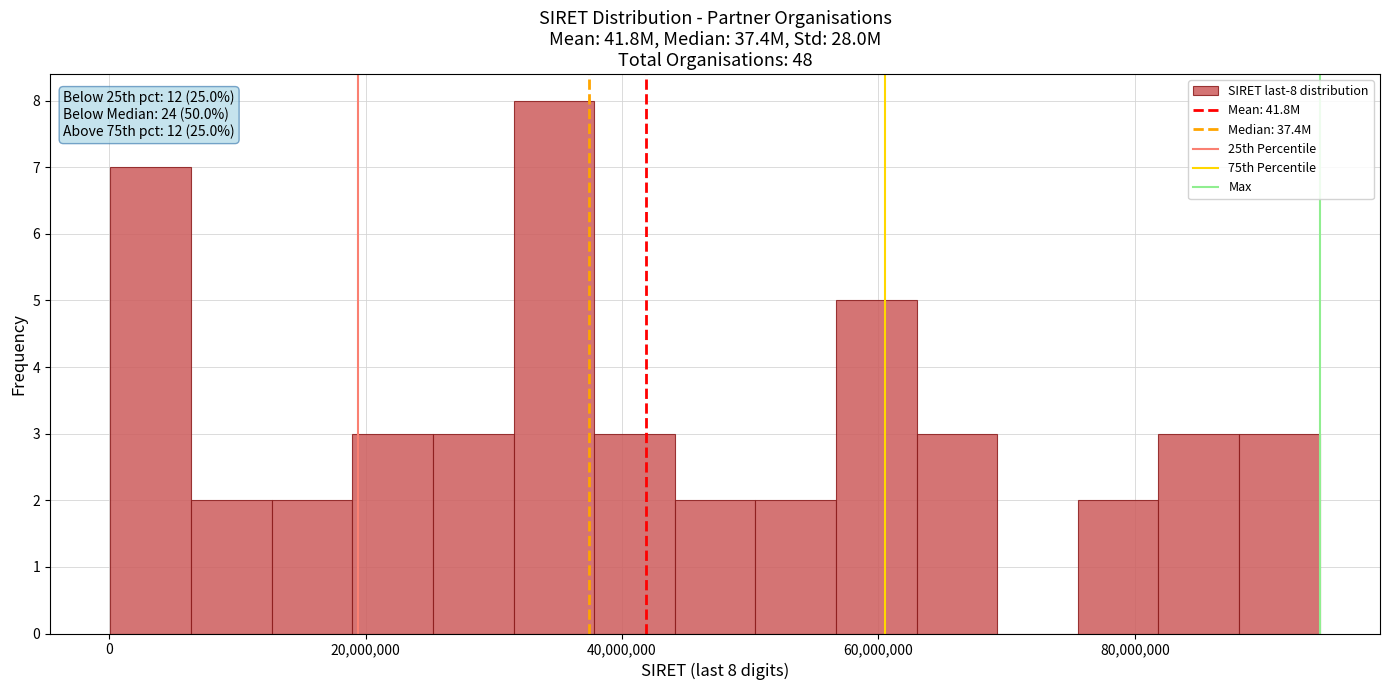

Around what value on the x-axis is the tallest bar? Give the approximate position of its centre, as read against the axis.

34000000